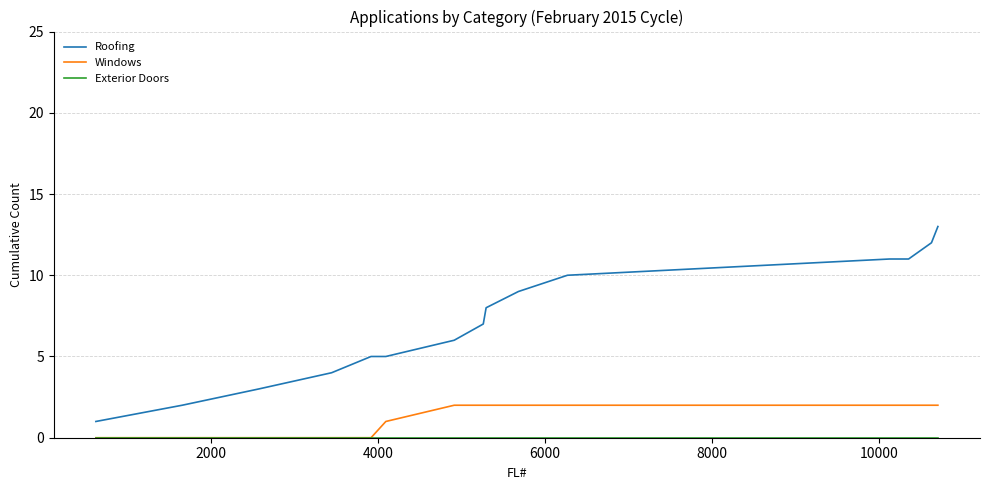

Which series has the largest total across all categories?

Roofing